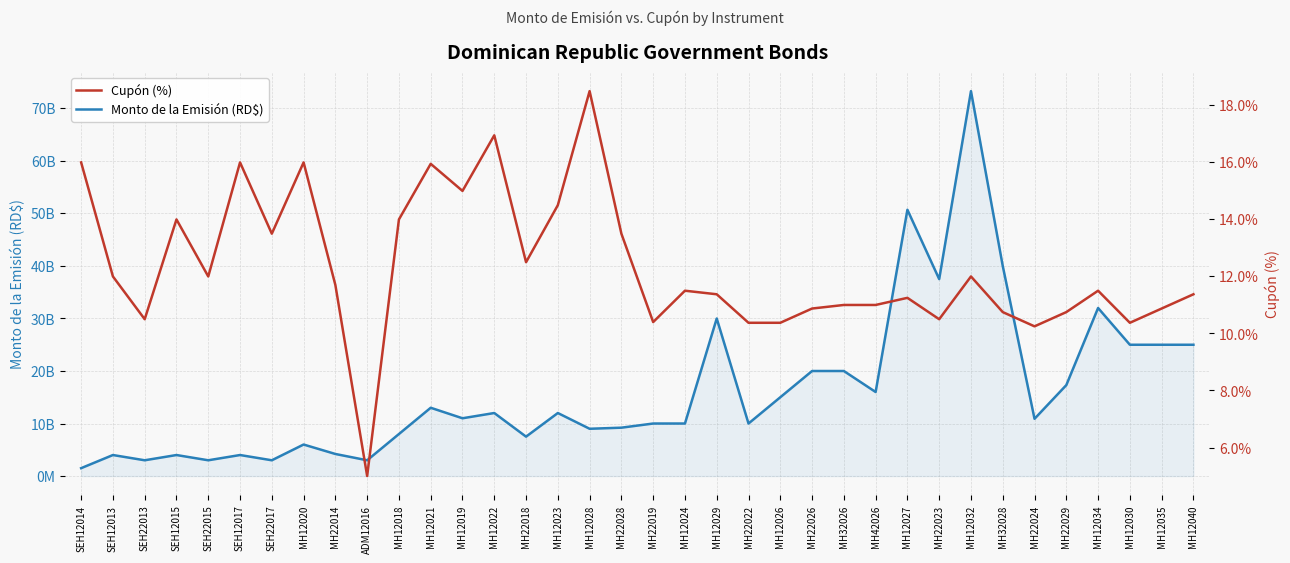

True or false: Monto de la Emisión (RD$) and Cupón (%) intersect in this chart.

False